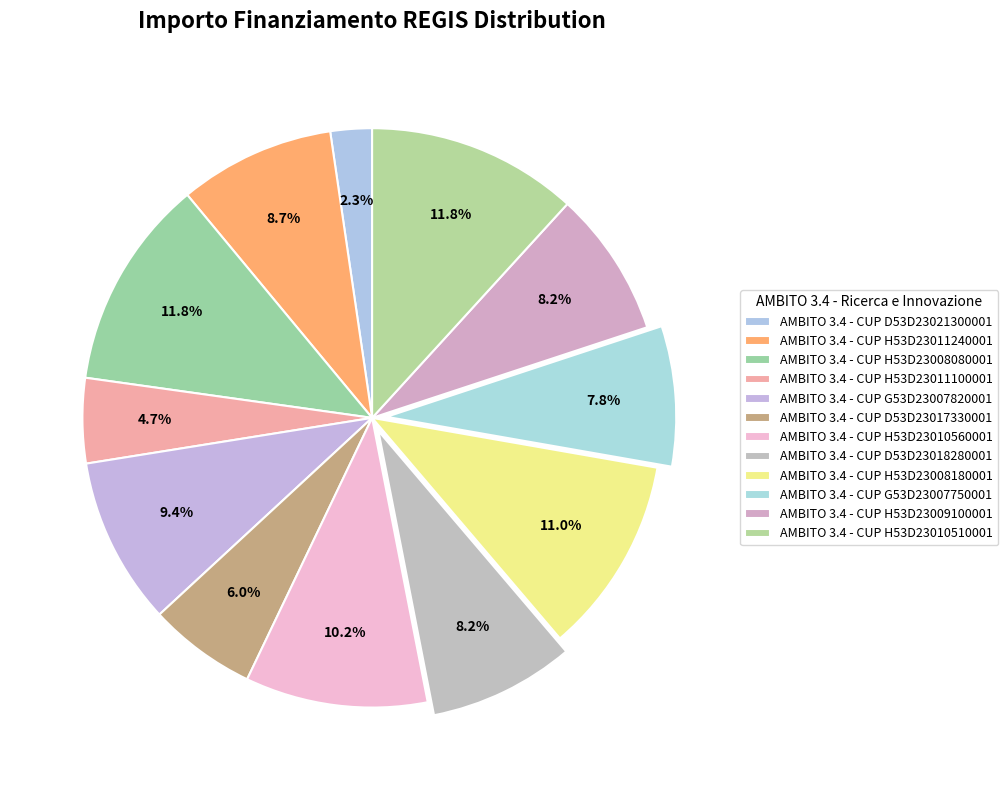

What is the ratio of the value at AMBITO 3.4 - CUP G53D23007820001 to the value at AMBITO 3.4 - CUP H53D23011100001?

2.0